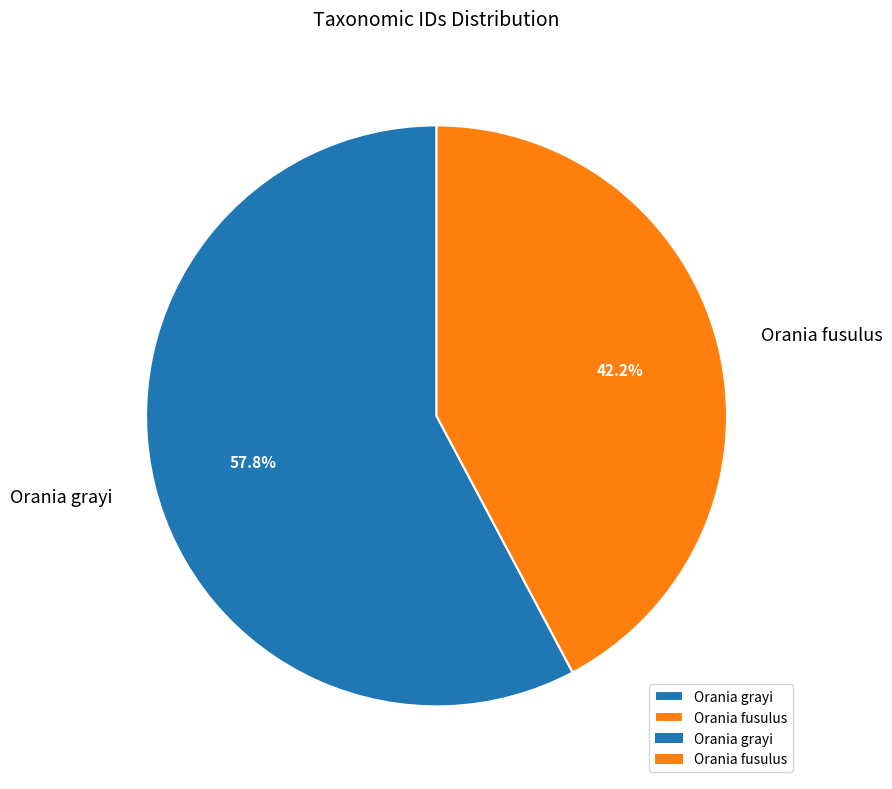

To the nearest percent, what portion does Orania fusulus represent?

42%